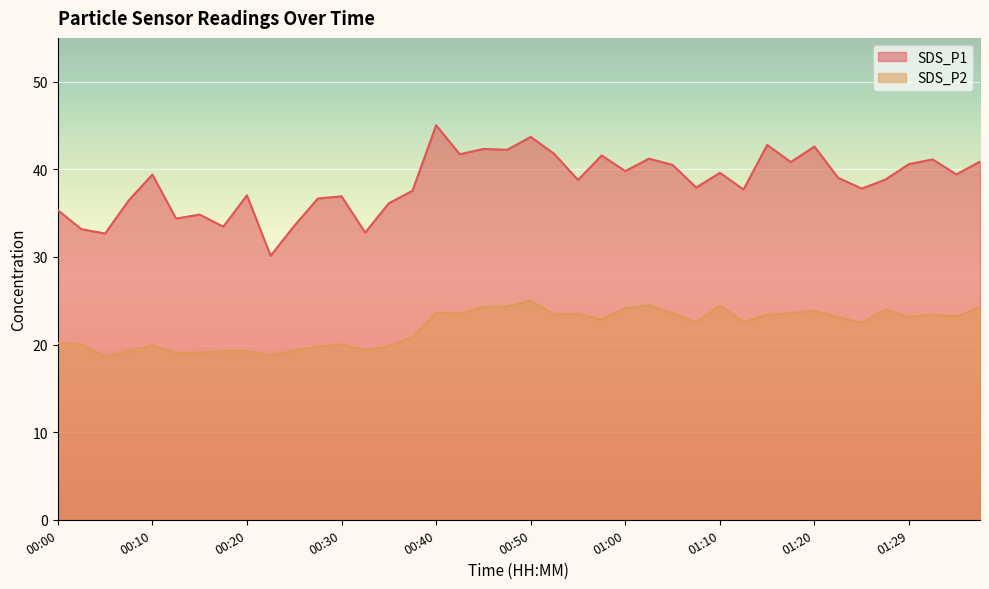

The value of SDS_P2 at 00:10 is 19.9. True or false?

True